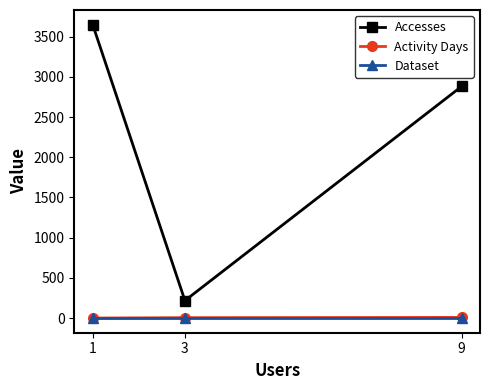

How many distinct data groups are displayed?

3